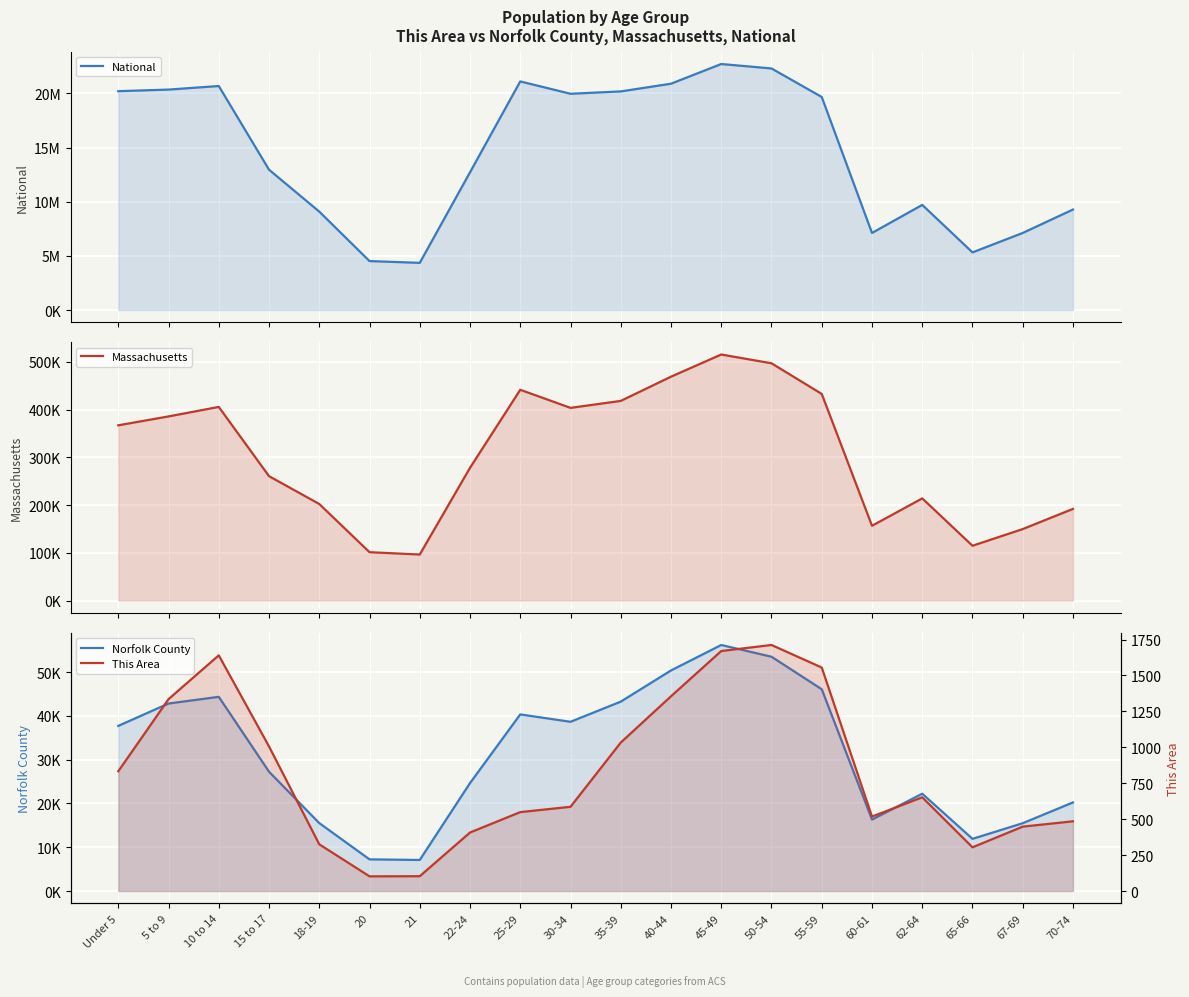

Reading left to right, extract all data points from this chart.

National: 20201362	20348657	20677194	12954254	9086089	4519129	4354294	12712576	21101849	19962099	20179642	20890964	22708591	22298125	19664805	7113727	9704197	5319902	7115361	9278166
Massachusetts: 367087	385687	405613	260536	202220	101248	96372	278048	441525	403616	418195	468954	515434	497001	432822	156594	213953	114758	149701	192001
Norfolk County: 37715	42818	44350	27249	15510	7227	7091	24652	40335	38648	43254	50374	56192	53508	46083	16315	22225	11911	15488	20231
This Area: 833	1335	1640	1006	325	102	103	407	549	586	1033	1355	1670	1712	1555	518	652	304	448	485